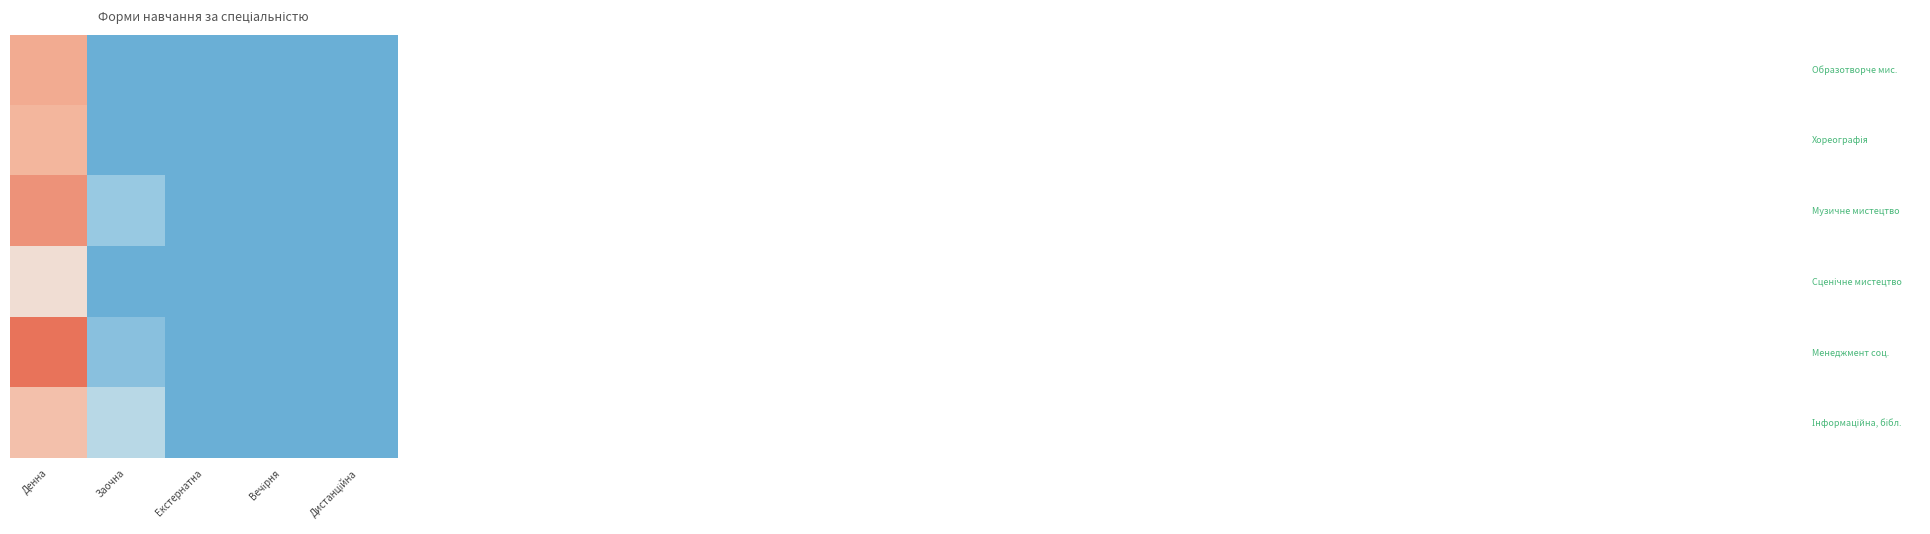

Which category has the highest value across all series?

Денна